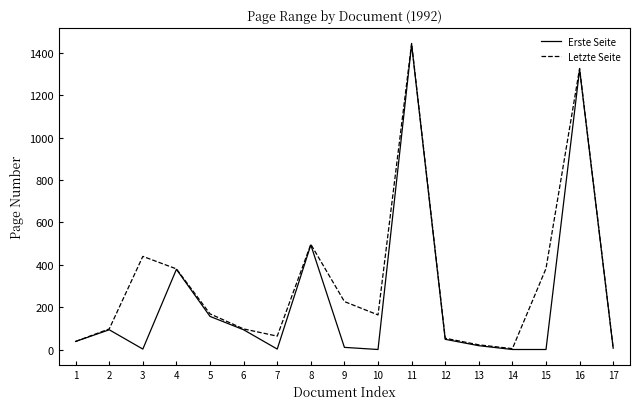

What is the greatest value displayed?

1444